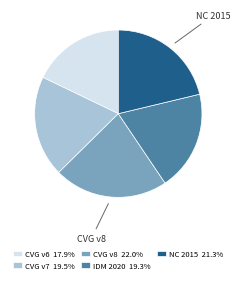

Combined, do IDM 2020 19.3% and CVG v7 19.5% account for over 50%?

No